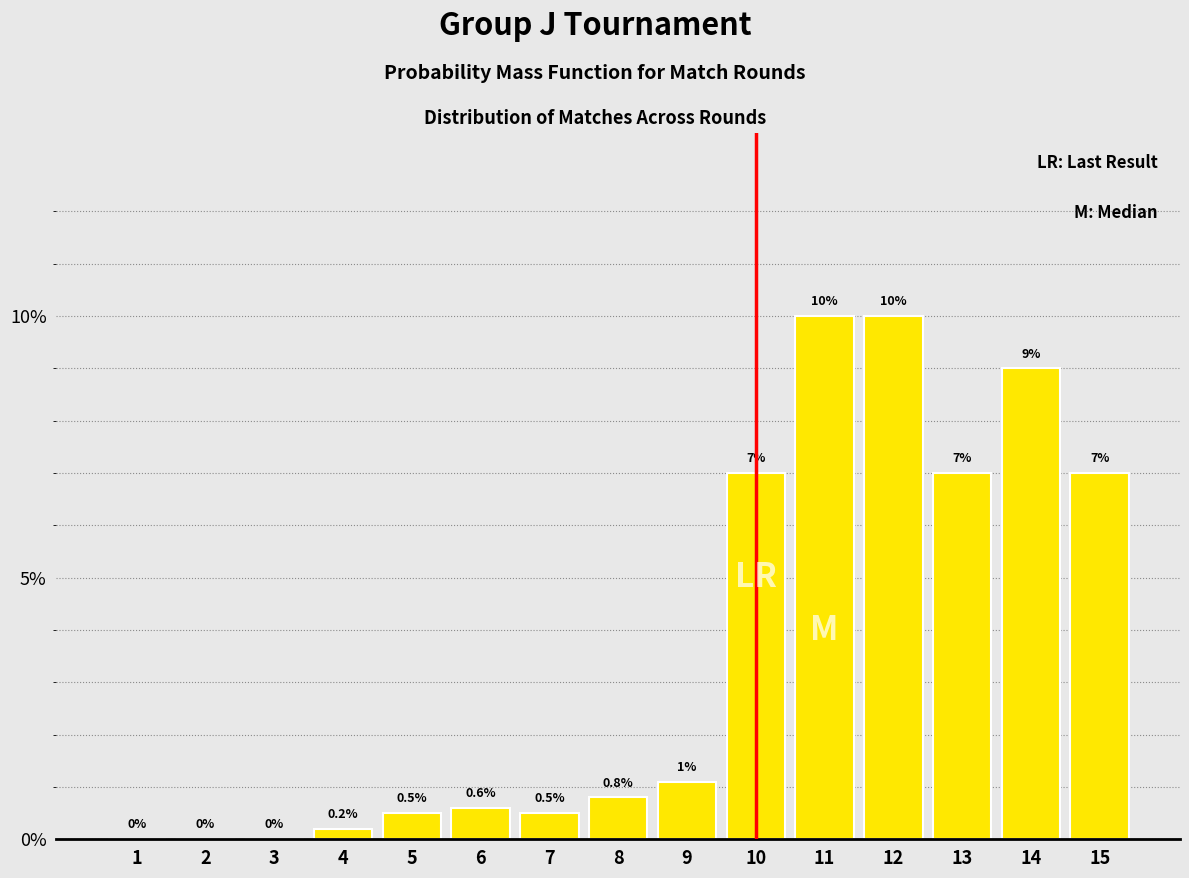

Reading left to right, extract all data points from this chart.

1=0.0	2=0.0	3=0.0	4=0.2	5=0.5	6=0.6	7=0.5	8=0.8	9=1.1	10=7.0	11=10.0	12=10.0	13=7.0	14=9.0	15=7.0